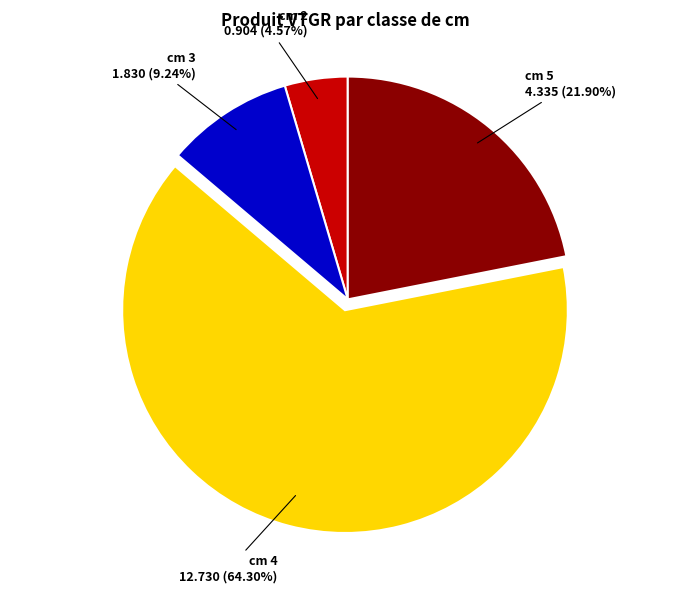

How many segments does this pie chart have?

4